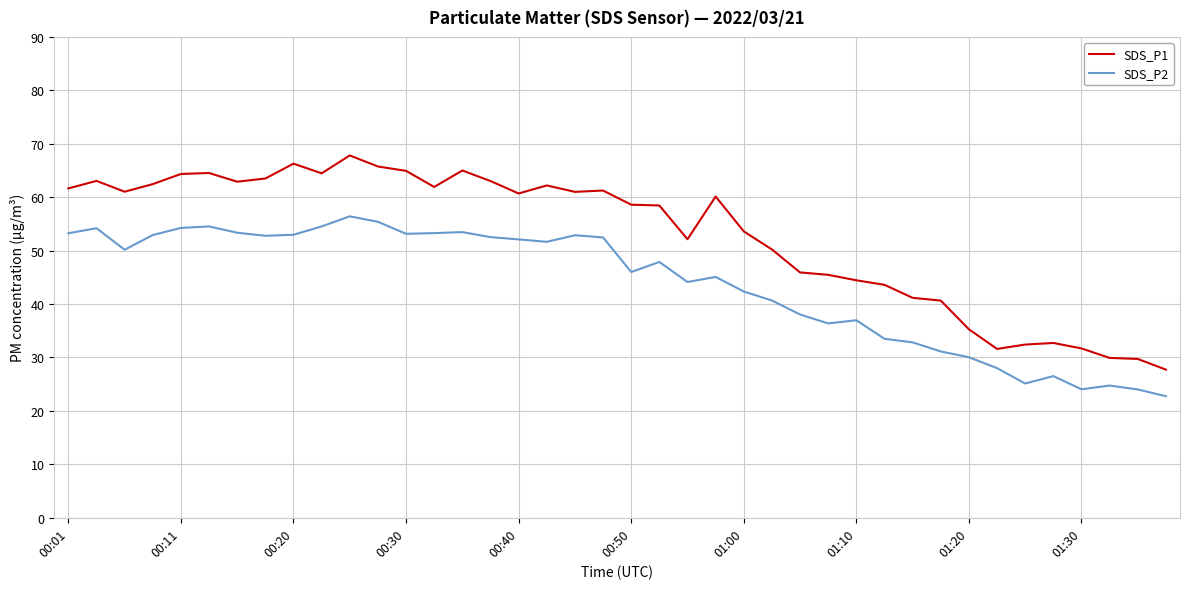

True or false: SDS_P1 and SDS_P2 intersect in this chart.

False